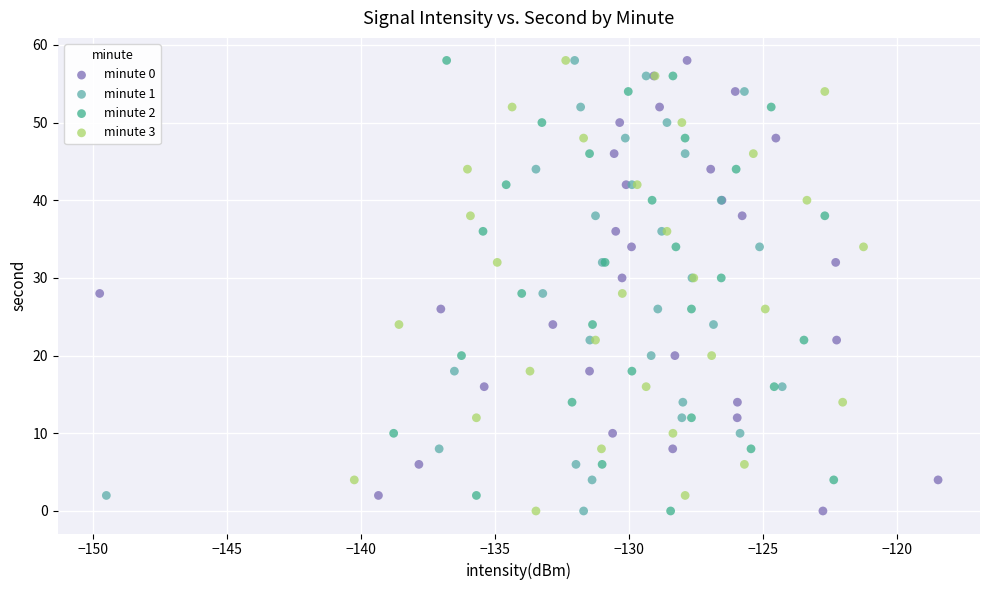

What are all the series names shown in the legend?

minute 0, minute 1, minute 2, minute 3